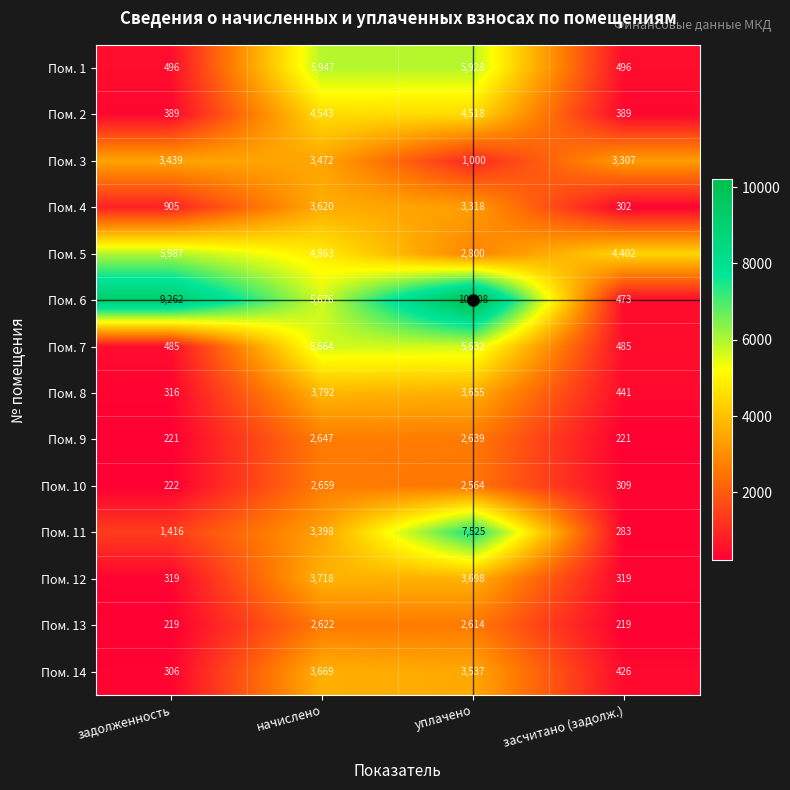

What is the spread (max minus min) of values at начислено?

3325